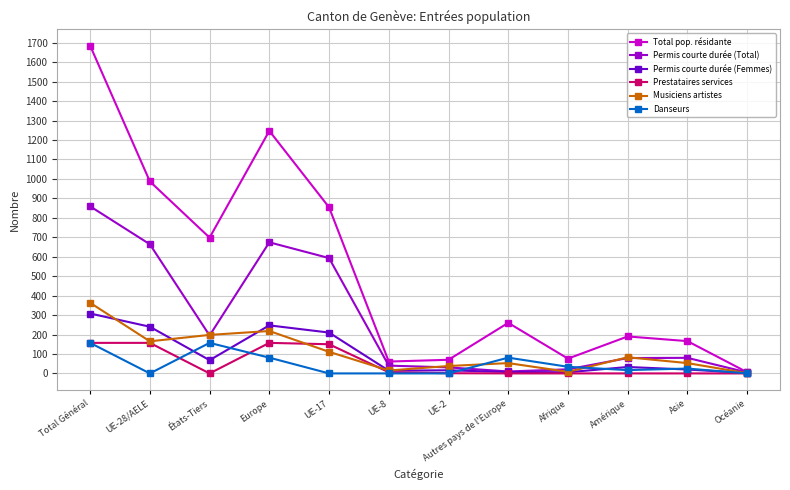

The Prestataires services series shows -81 at Autres pays de l'Europe. True or false?

False